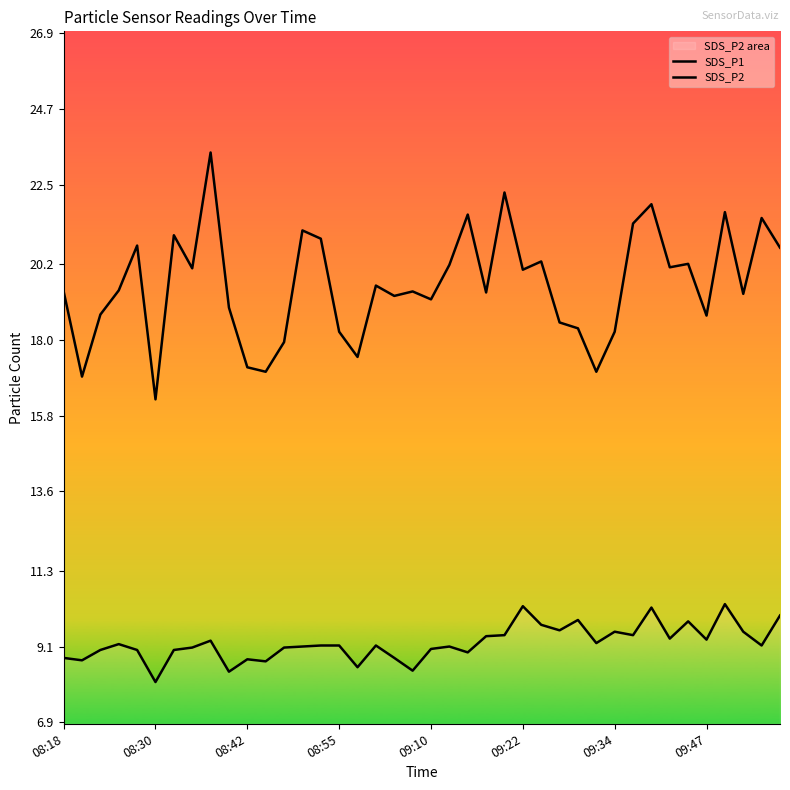

At which category is the sum across all series the highest?

8